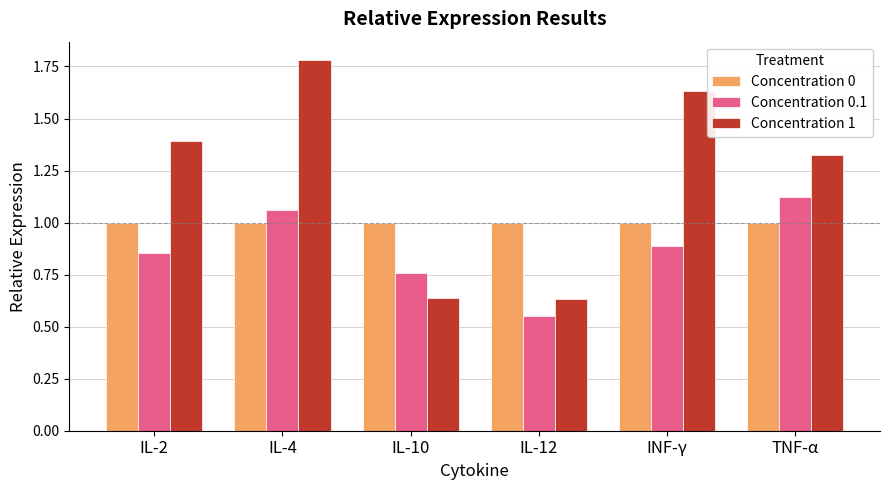

Read the Concentration 0 value at TNF-α.

1.0